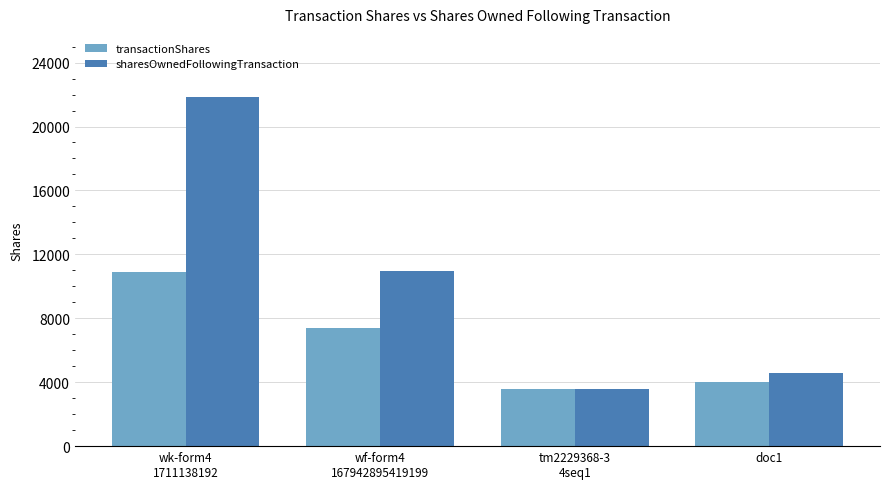

What are all the series names shown in the legend?

transactionShares, sharesOwnedFollowingTransaction